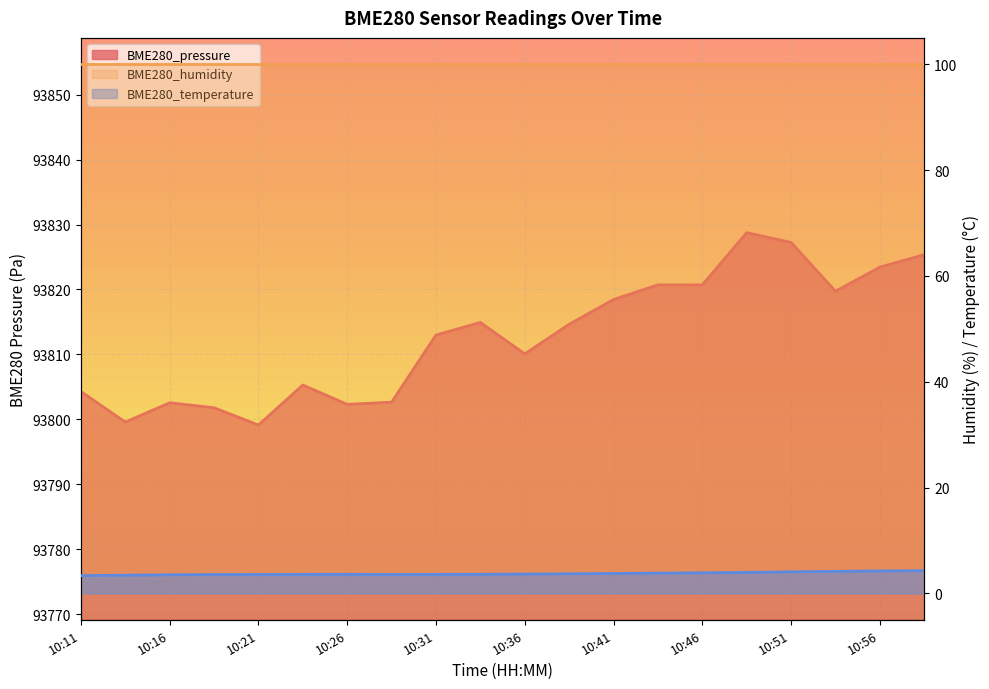

What is the value of the BME280_pressure point at the 15th from the left?

93820.7